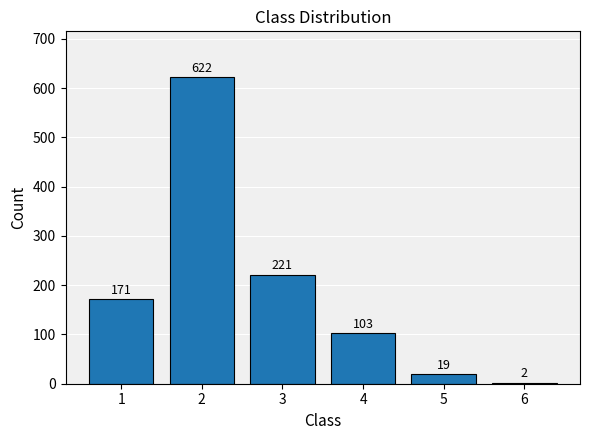

Read the value at 5.

19